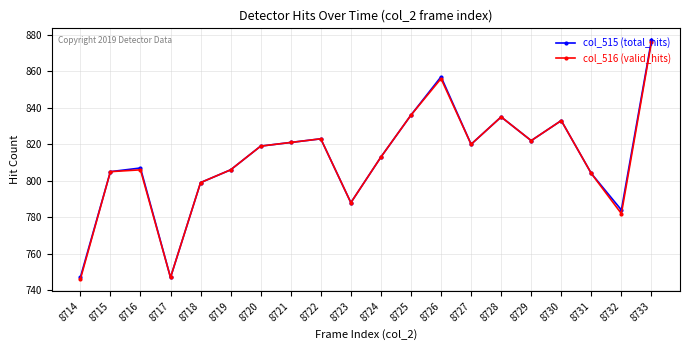

Count the number of data series in this chart.

2